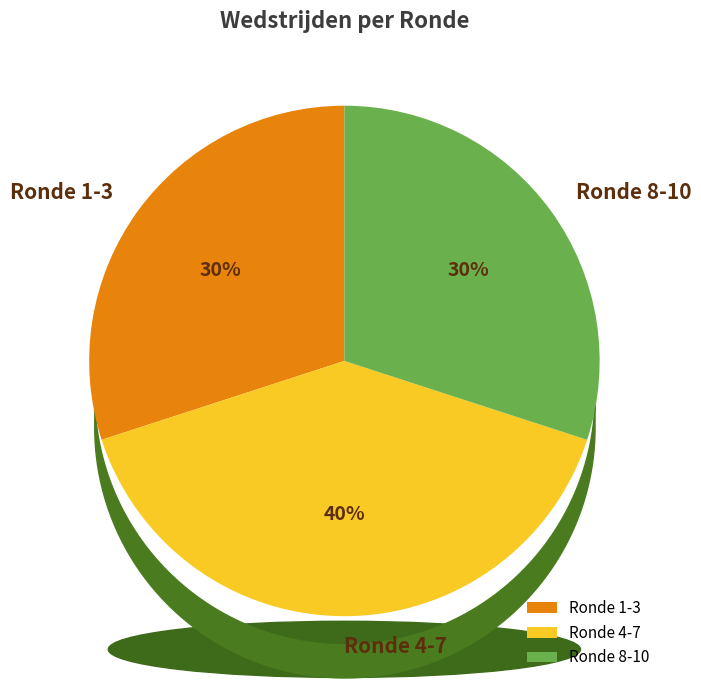

The Ronde 8-10 slice represents 30% of the pie. True or false?

True